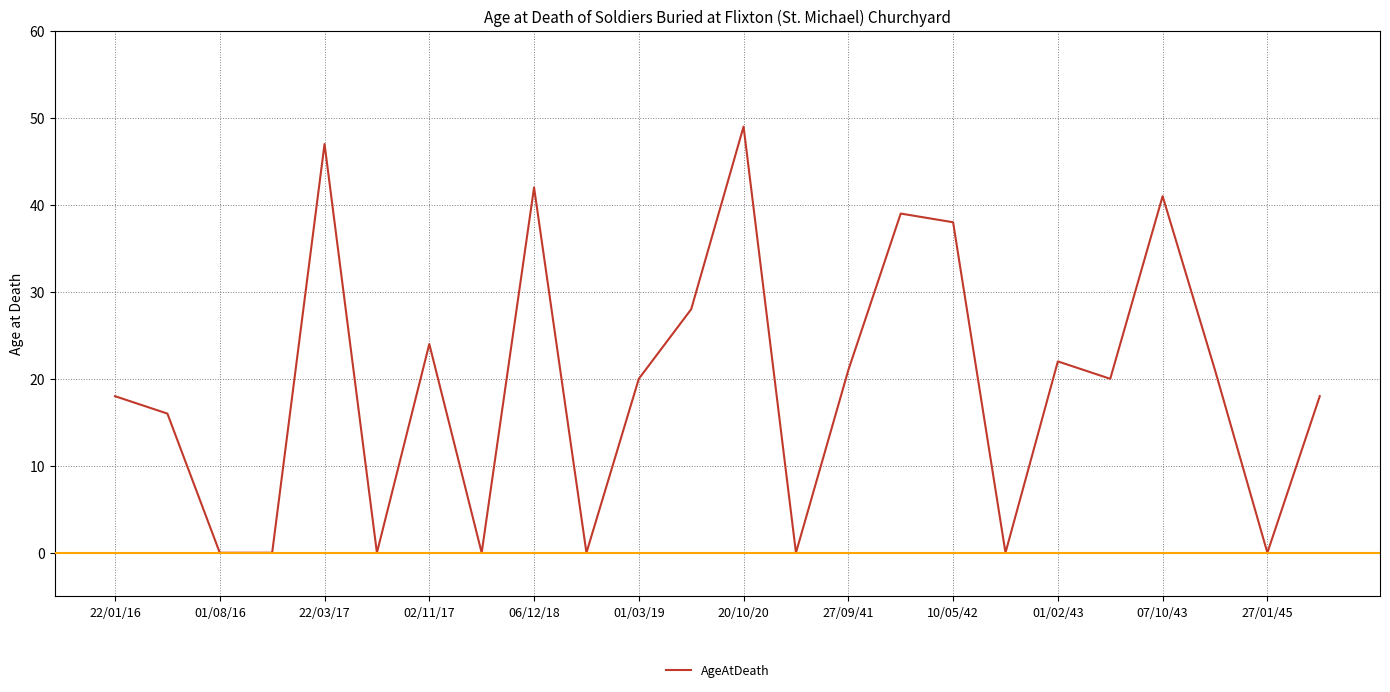

What is the difference between the maximum and minimum values?

49